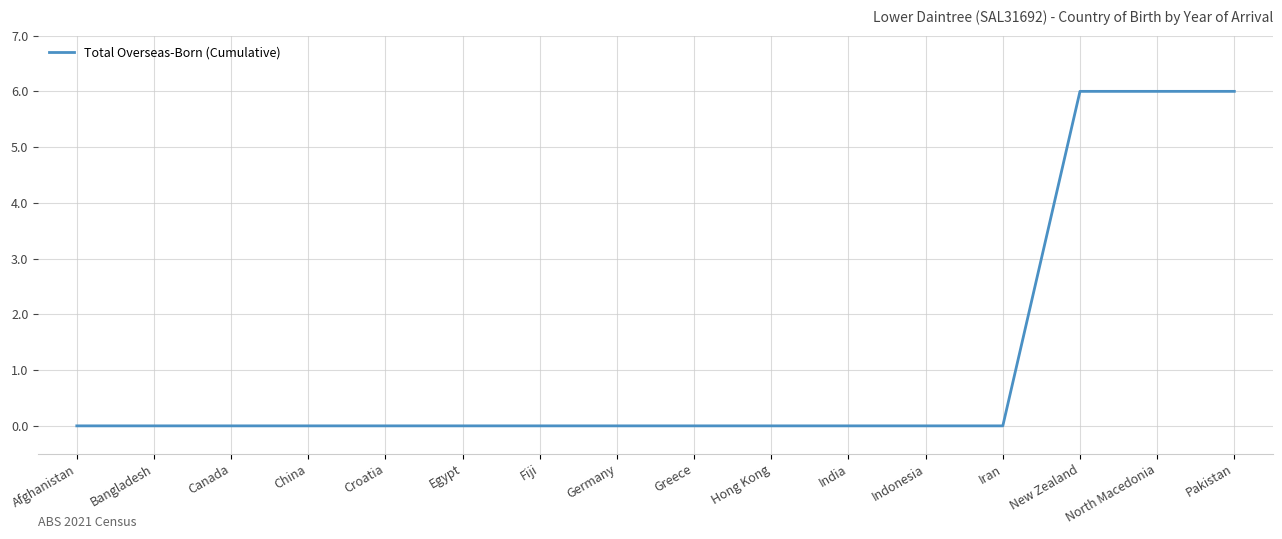

What is the difference between the maximum and minimum values?

6